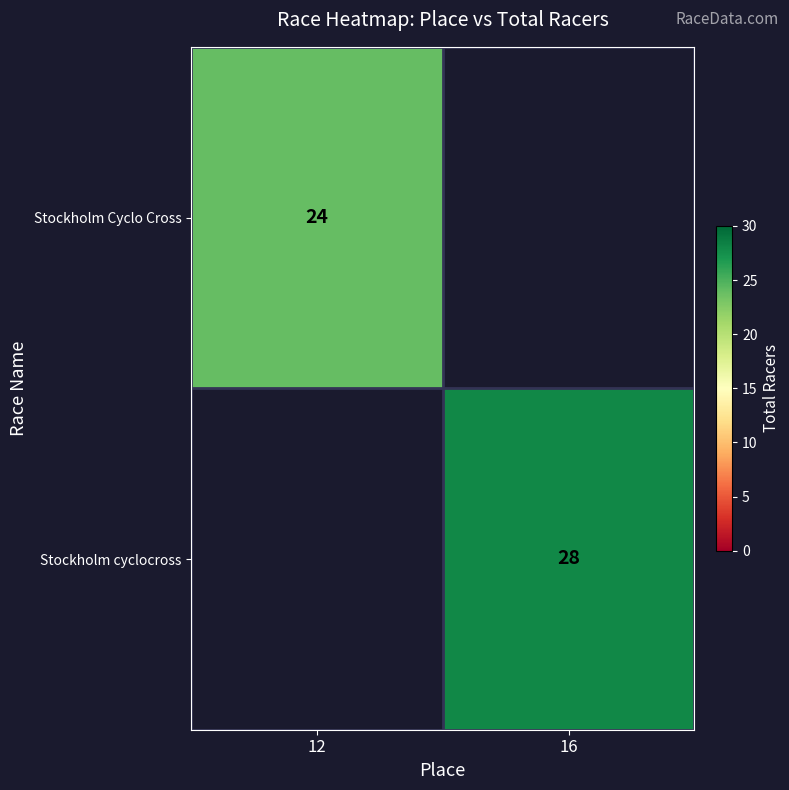

The value of Stockholm Cyclo Cross at 12 is 9.8. True or false?

False